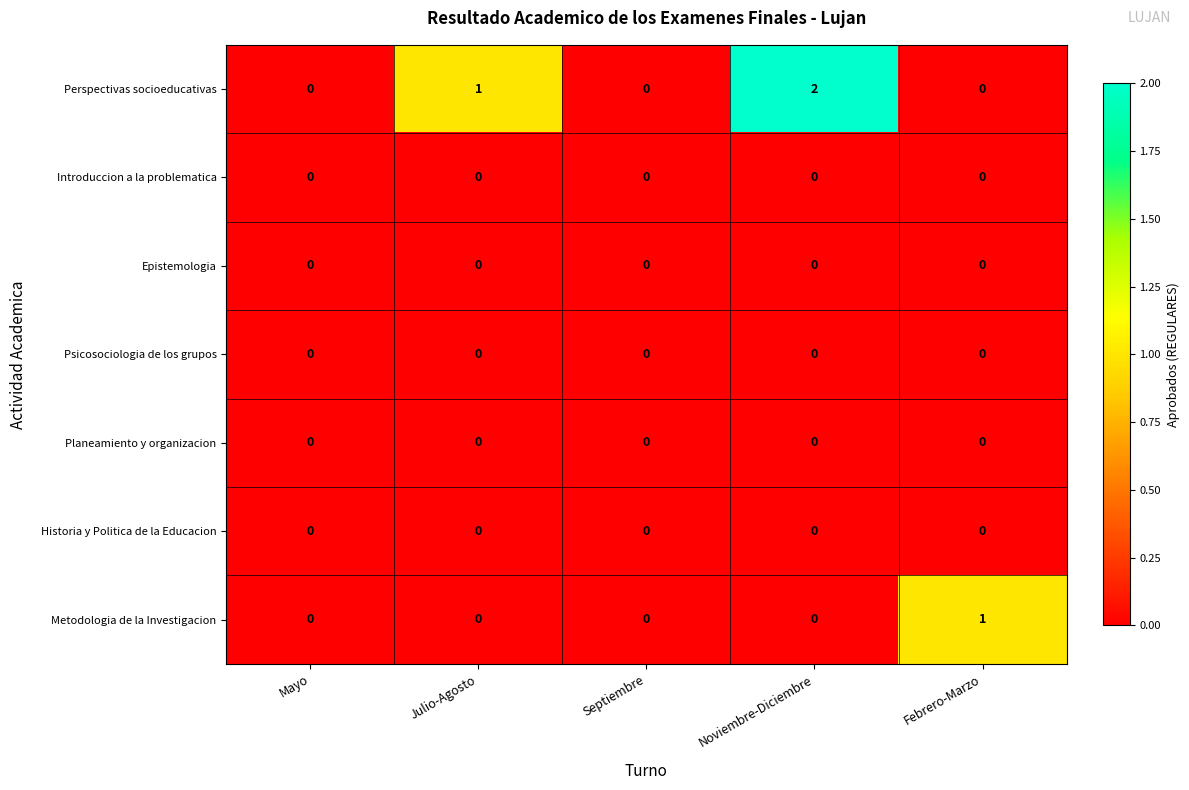

Which series has the widest spread of values?

Perspectivas socioeducativas